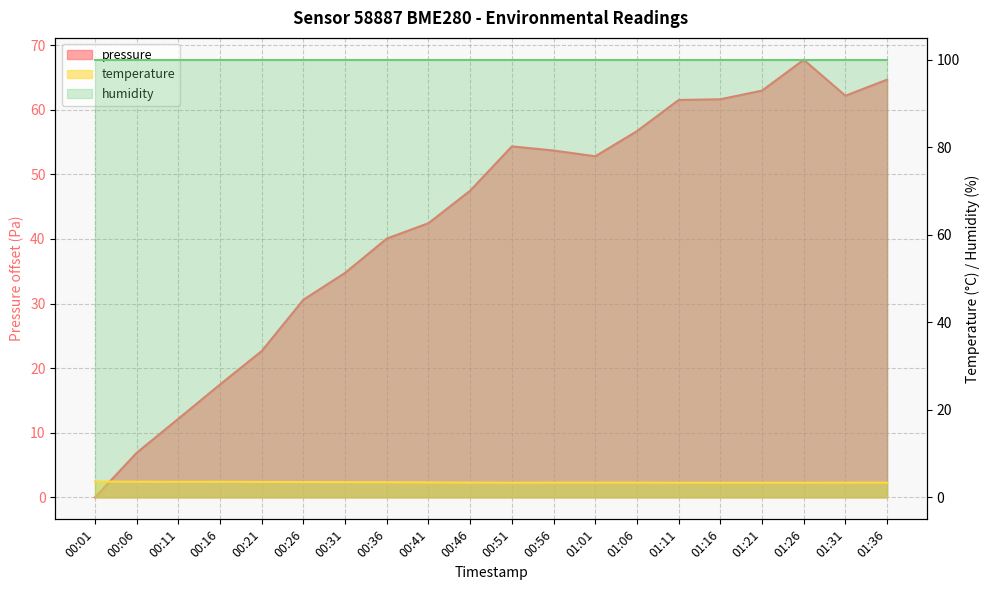

Which label corresponds to the largest value in the chart?

01:26